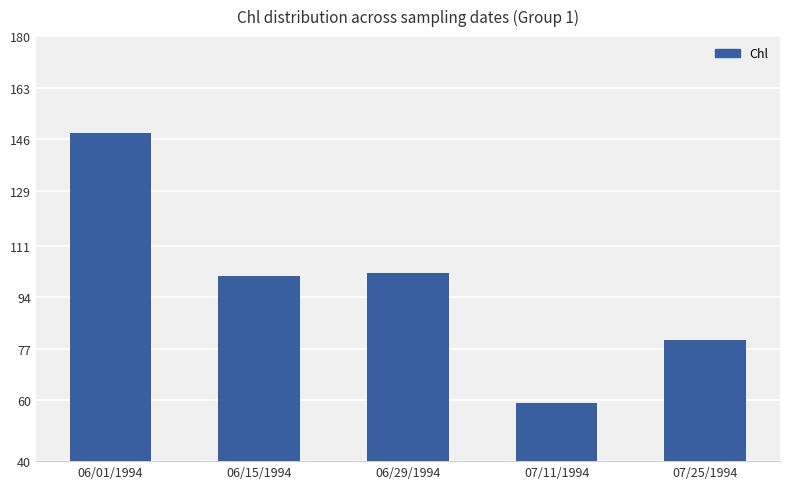

Is it true that the value at 07/11/1994 is 59?

True